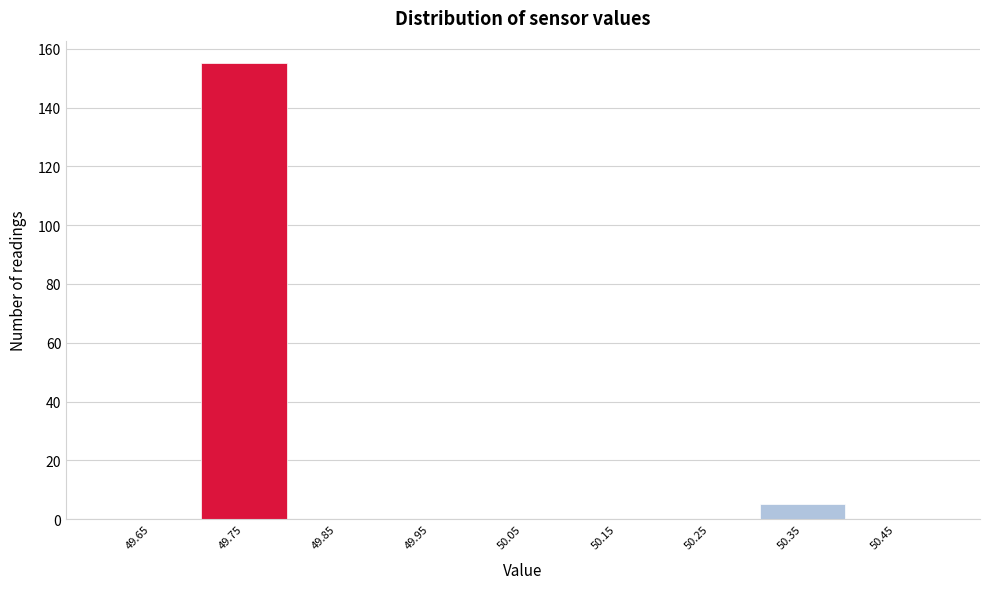

Reading left to right, transcribe this chart: for each bar, give the range it covers on the x-axis and its height. The values are not printed on the chart, so give them approximately, as read against the axis.

49.6 to 49.7: 0
49.7 to 49.8: 156
49.8 to 49.9: 0
49.9 to 50.0: 0
50.0 to 50.1: 0
50.1 to 50.2: 0
50.2 to 50.3: 0
50.3 to 50.4: 6
50.4 to 50.5: 0